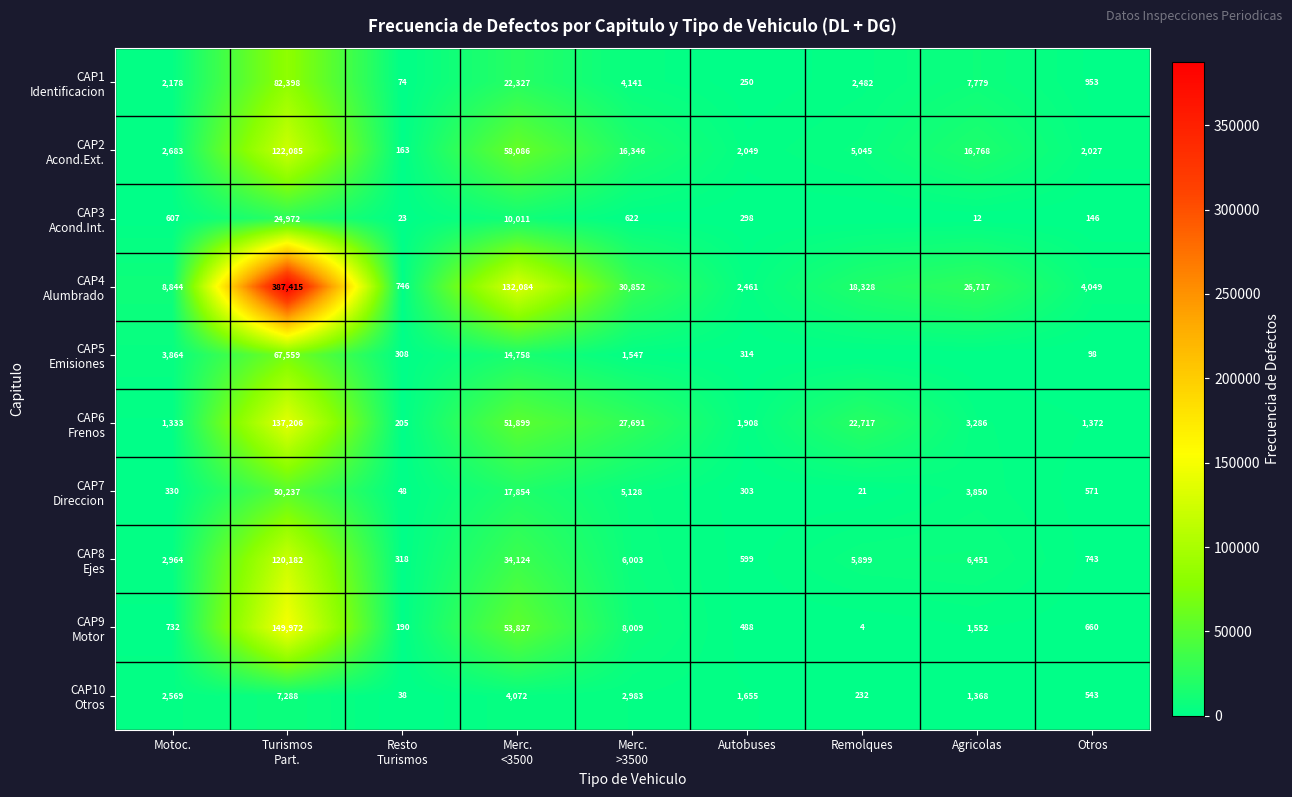

At which category does the chart reach its minimum across all series?

Remolques